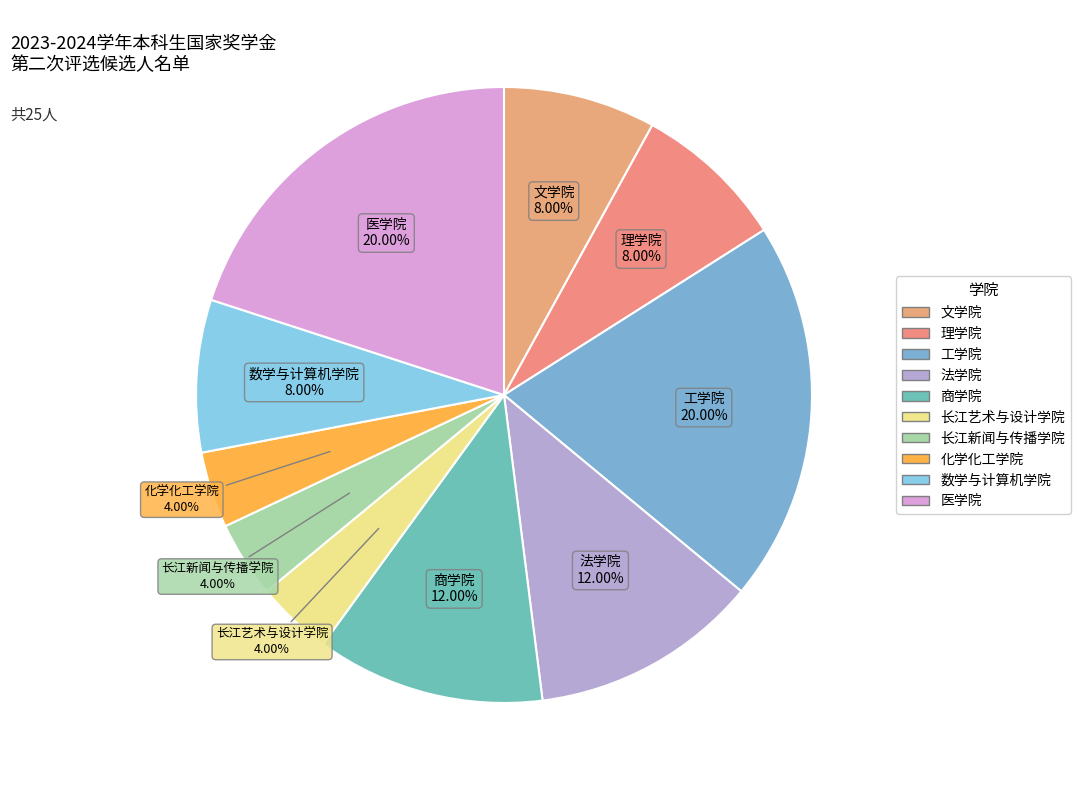

The 数学与计算机学院 slice represents 21% of the pie. True or false?

False